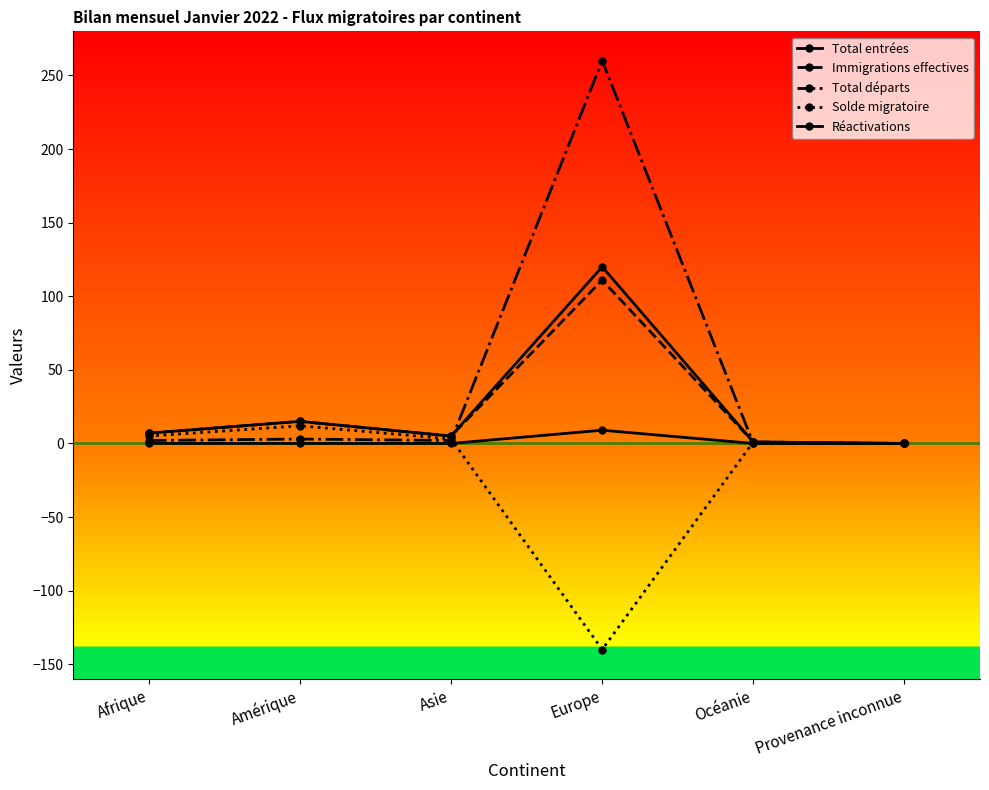

What is the difference between the highest and lowest values at Europe?

400